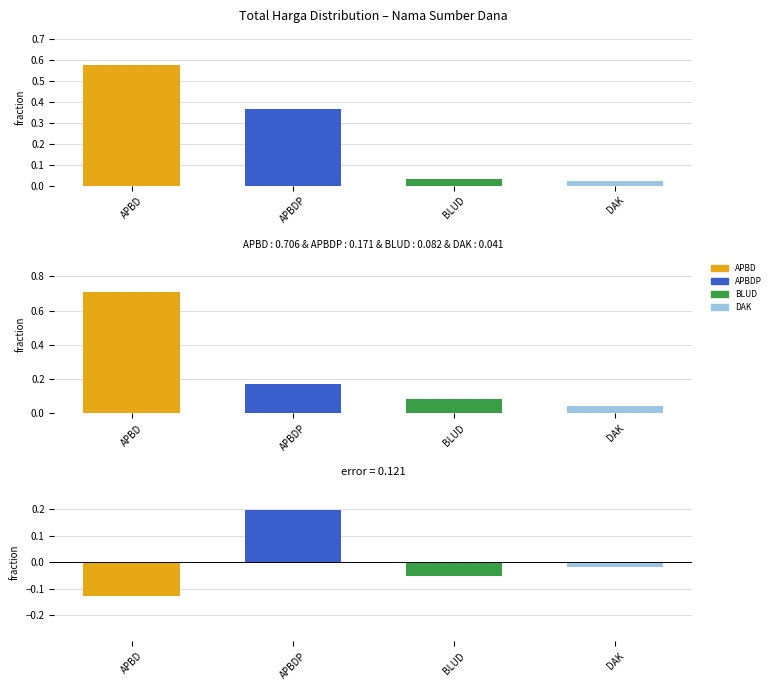

At which category is the sum across all series the highest?

APBD